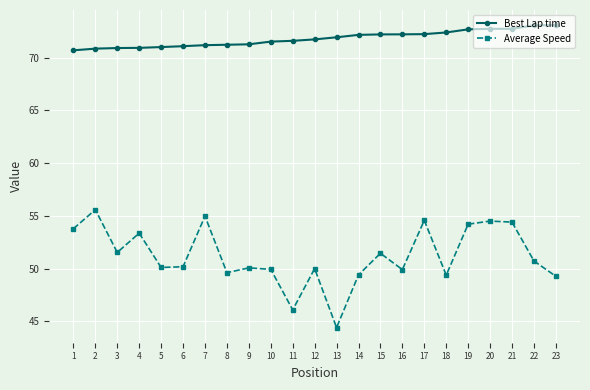

Between 2 and 13, which series saw the biggest shift?

Average Speed